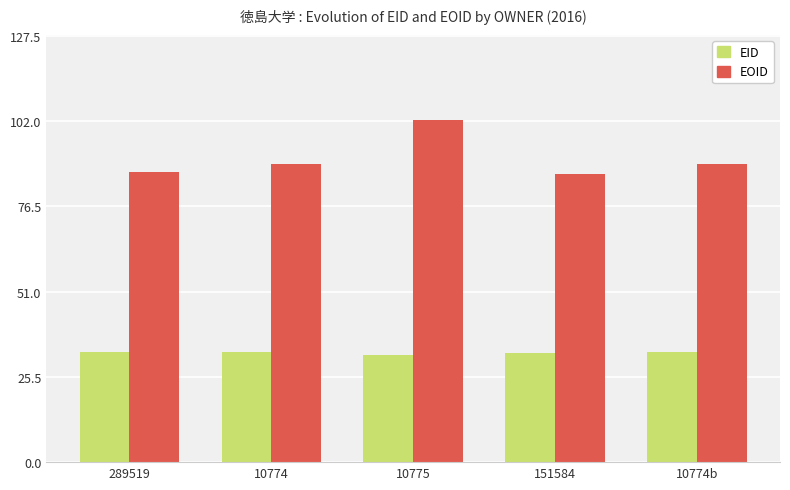

What is the greatest value displayed?

102.2